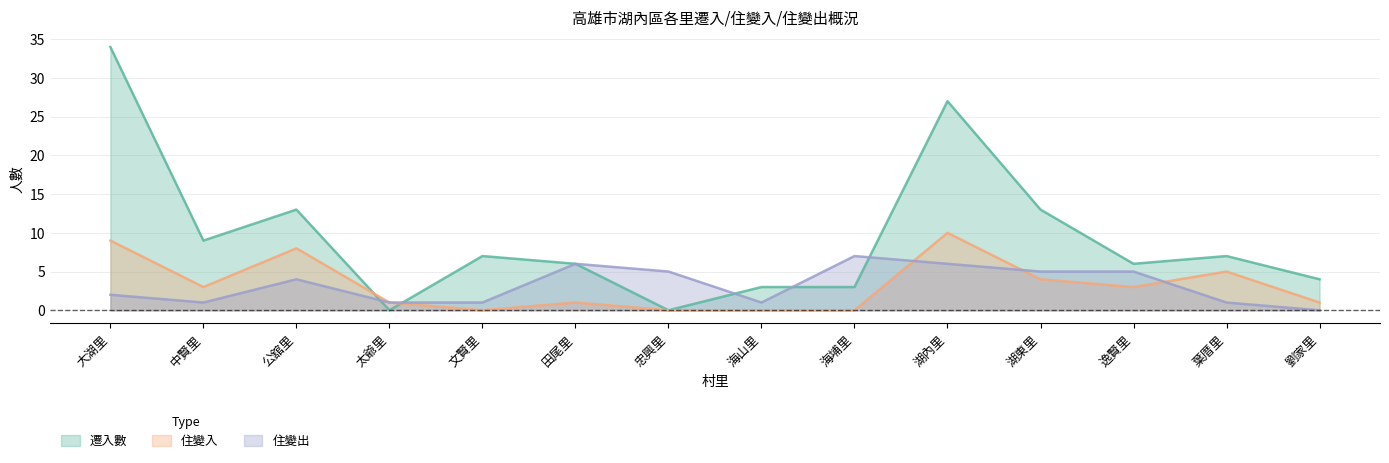

Reading left to right, list all the values displayed in this chart.

遷入數: 34	9	13	0	7	6	0	3	3	27	13	6	7	4
住變入: 9	3	8	1	0	1	0	0	0	10	4	3	5	1
住變出: 2	1	4	1	1	6	5	1	7	6	5	5	1	0